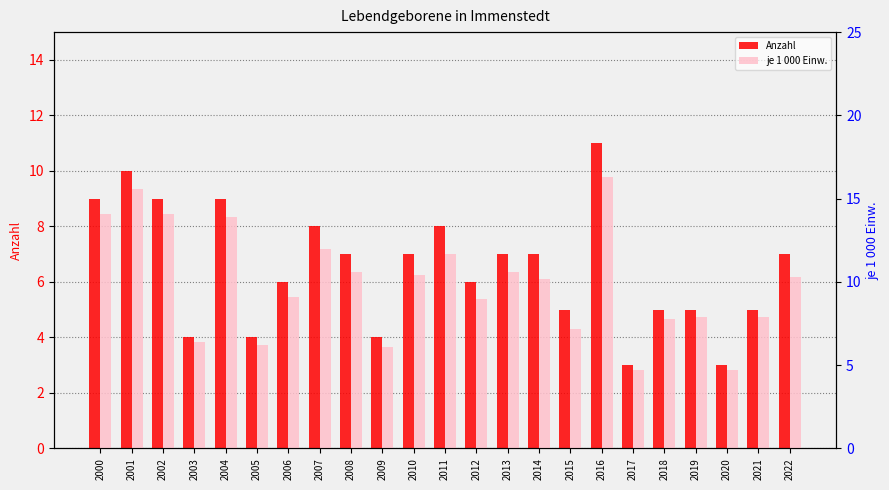

Between 2020 and 2008, which is larger?

2008